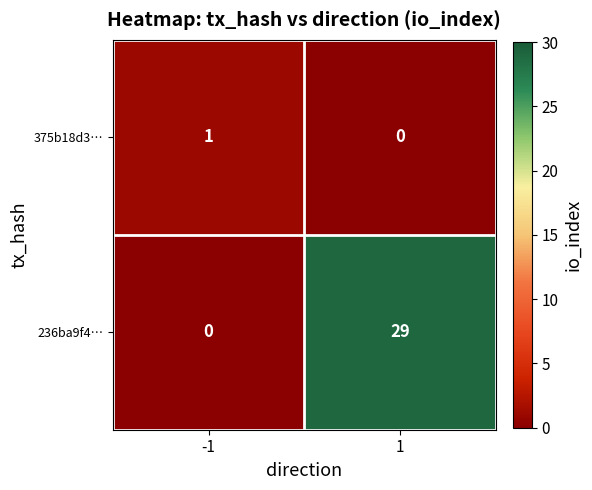

Count the number of categories in the chart.

2